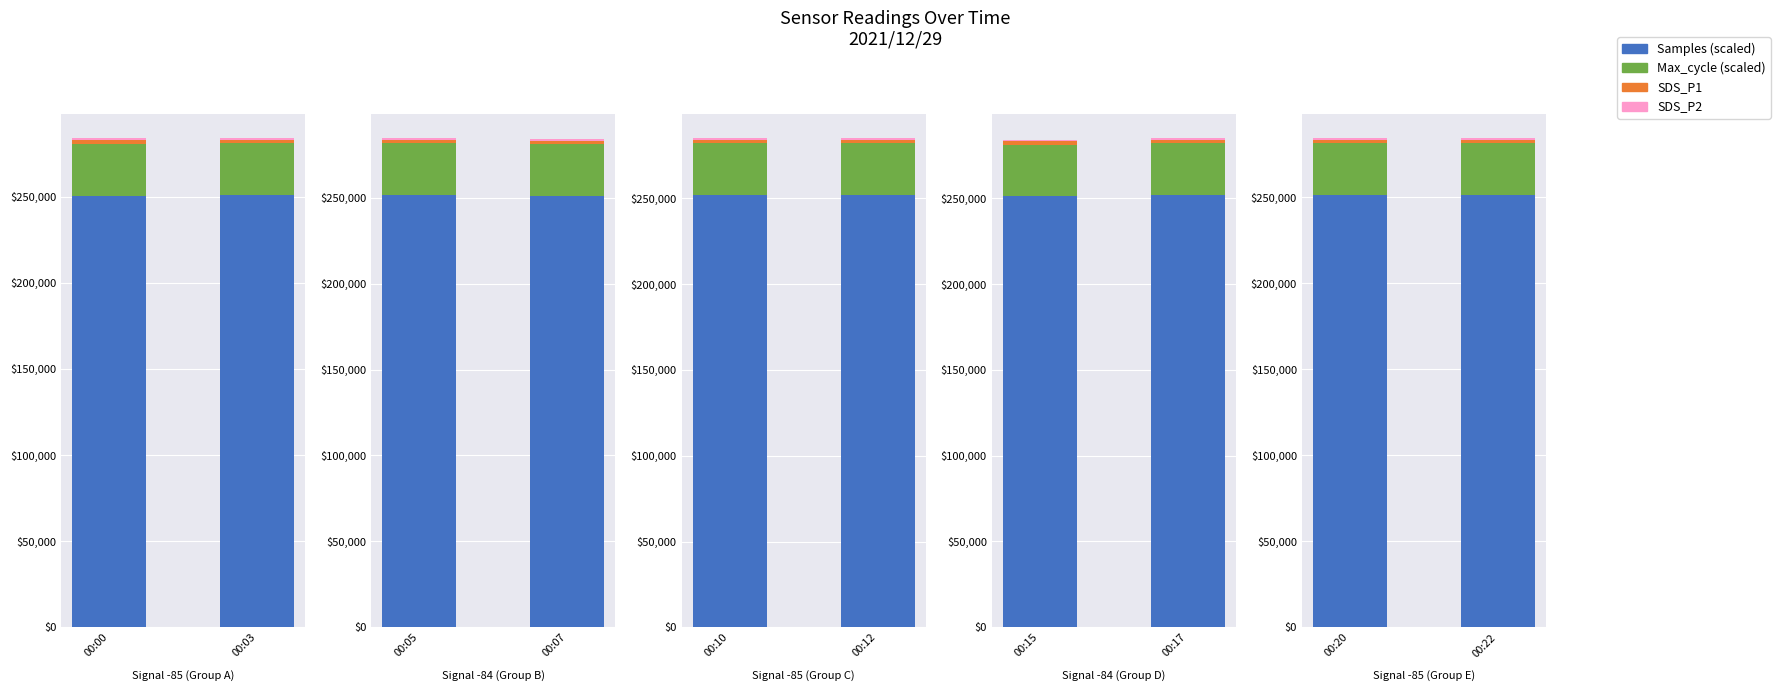

What is the total value across all series at 00:22?

284207.7